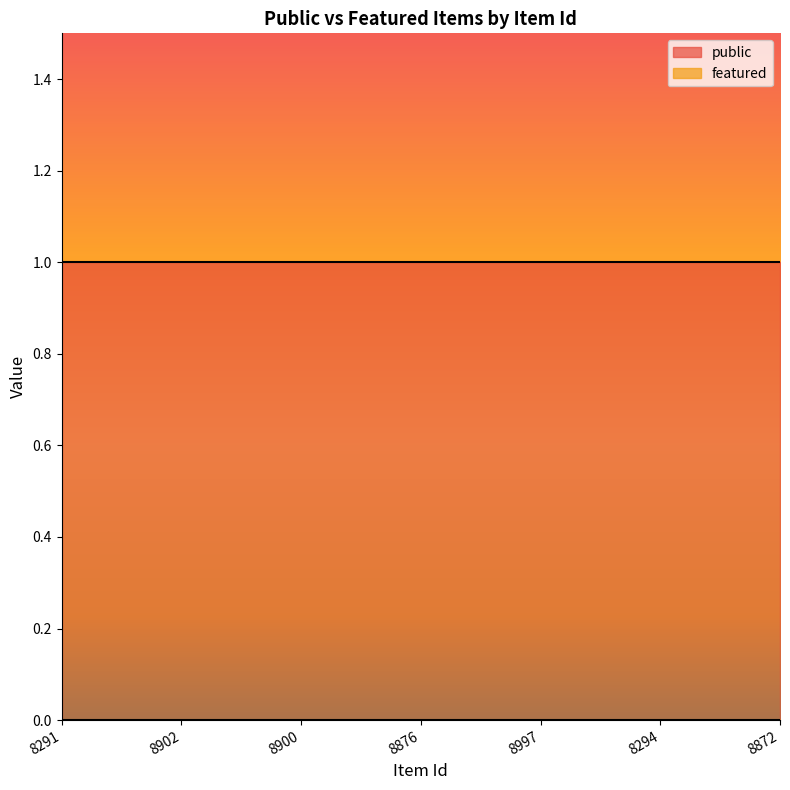

True or false: public has a value of 1 at 8872.

True